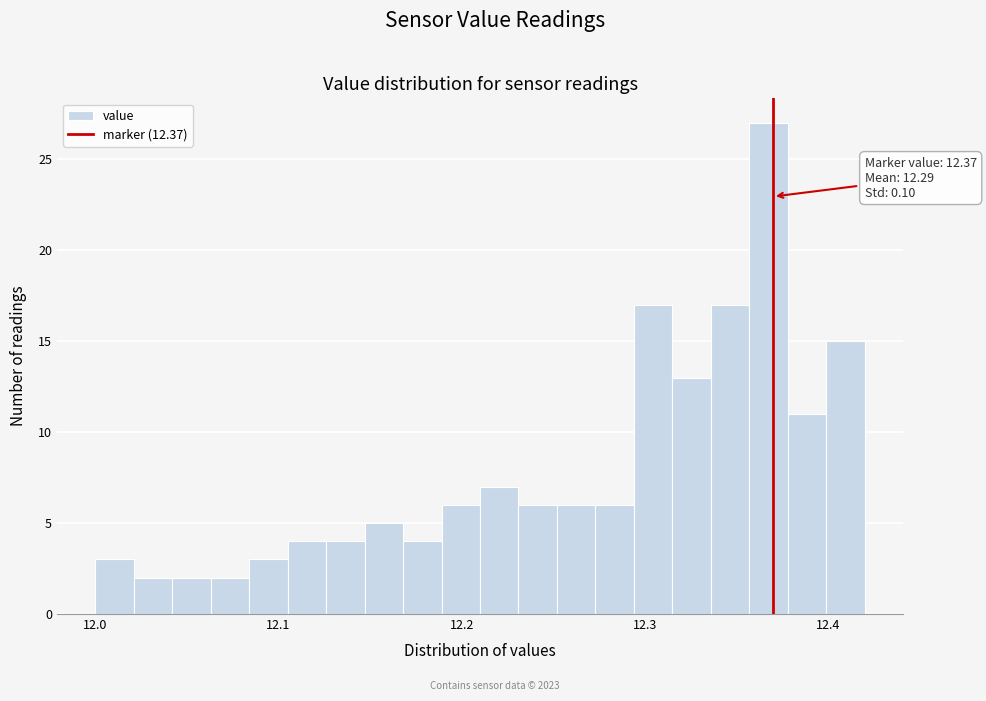

Read against the x-axis, roughly where is the centre of the tallest bar?

12.37